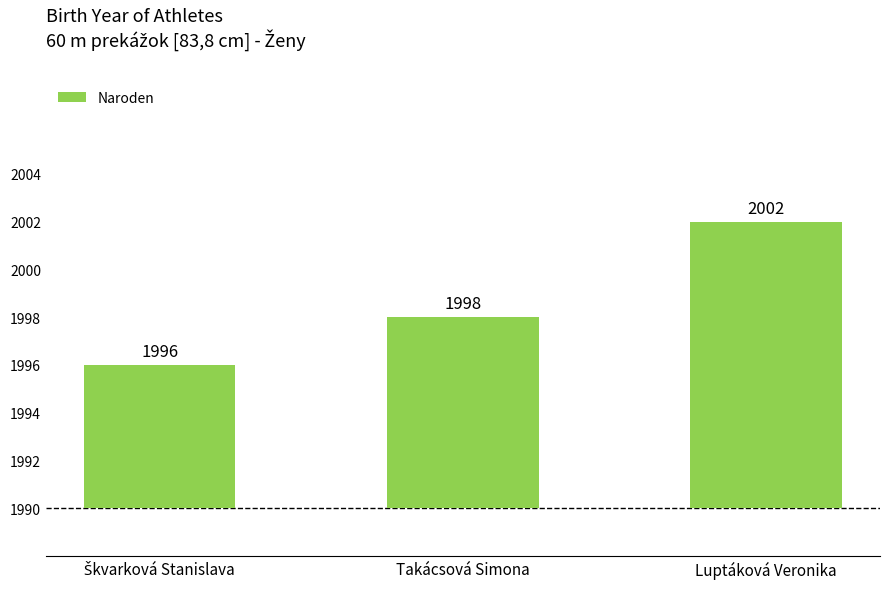

Reading right to left, extract all data points from this chart.

12	8	6